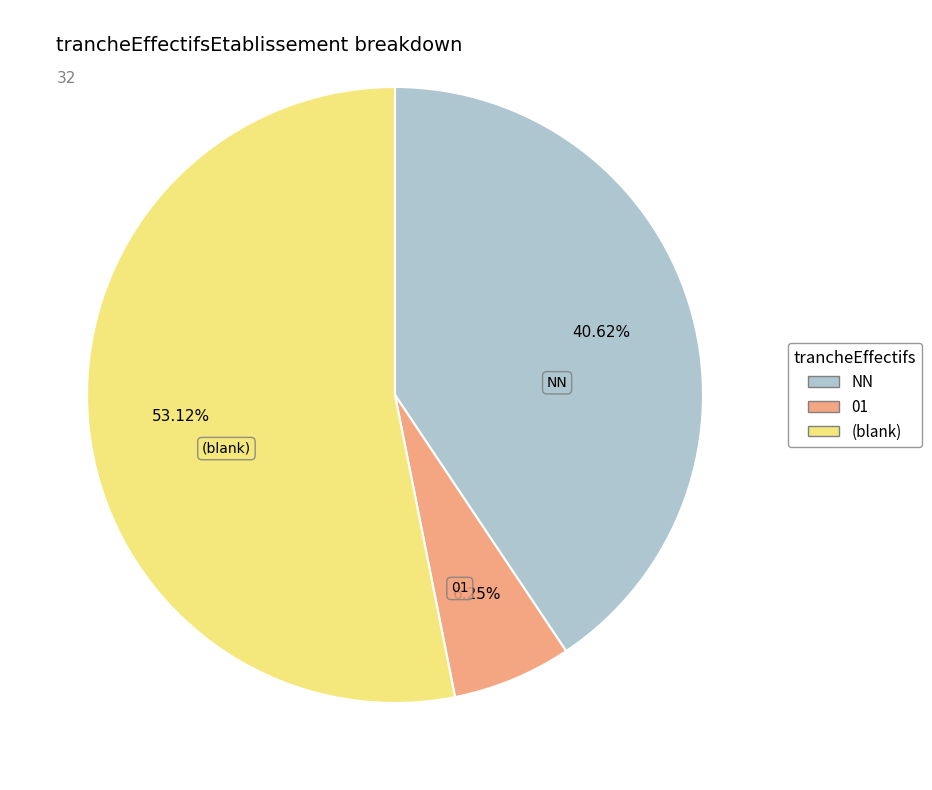

Which slice is the smallest?

01